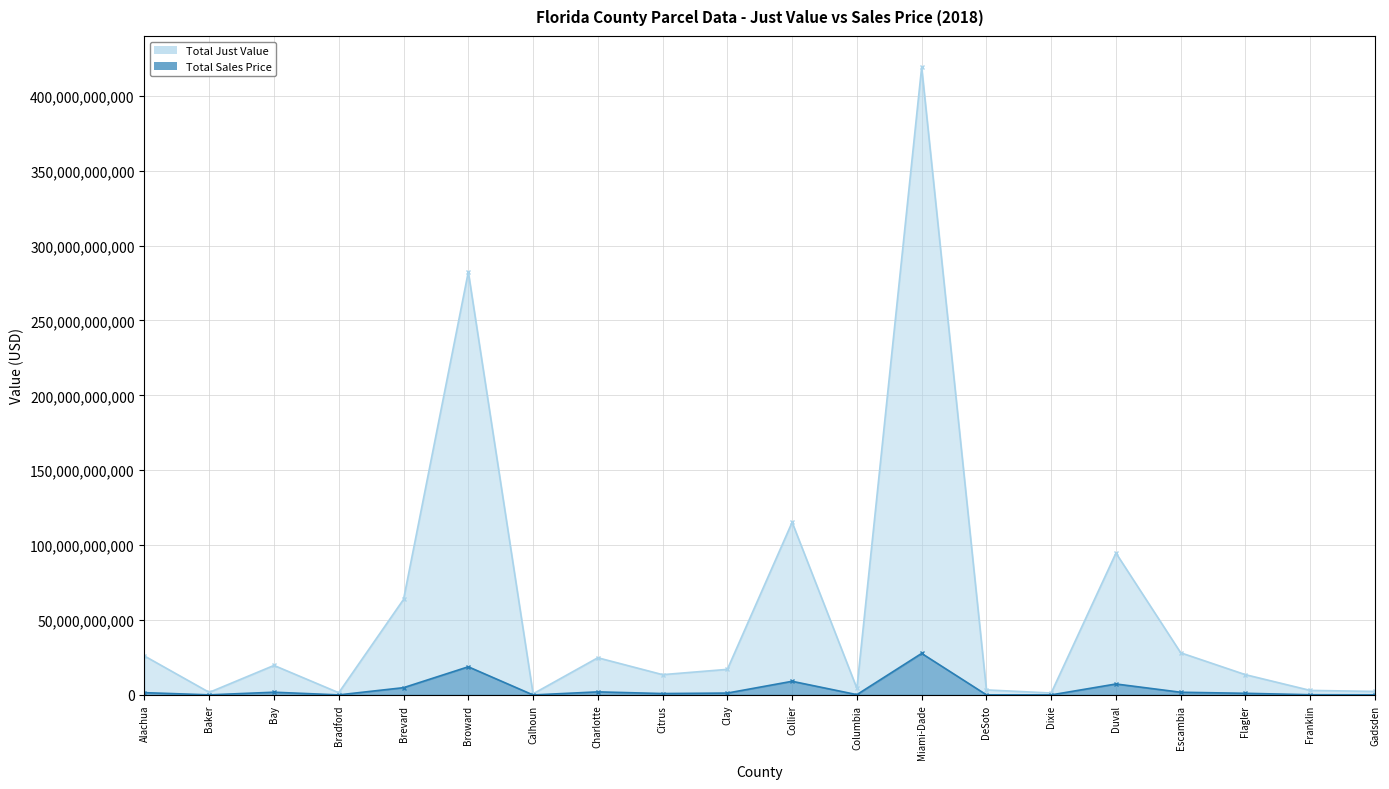

List the series in order of their overall mean, highest first.

Total Just Value, Total Sales Price